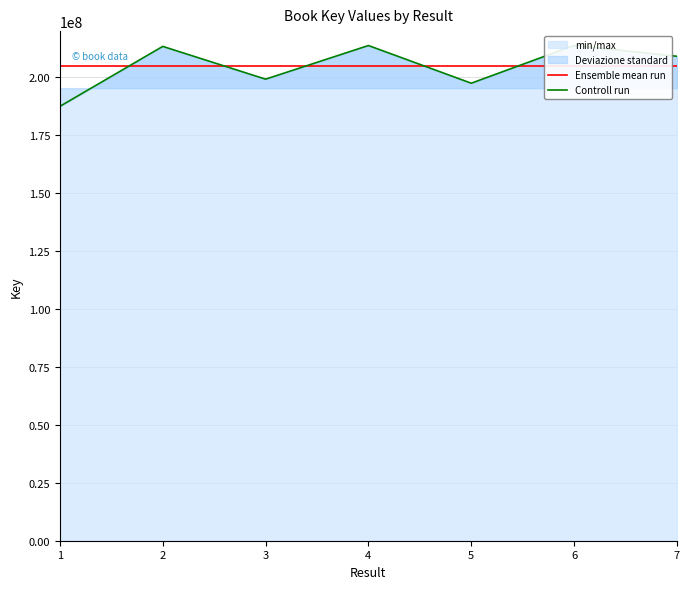

What is the sum of all Controll run values?

1434414219